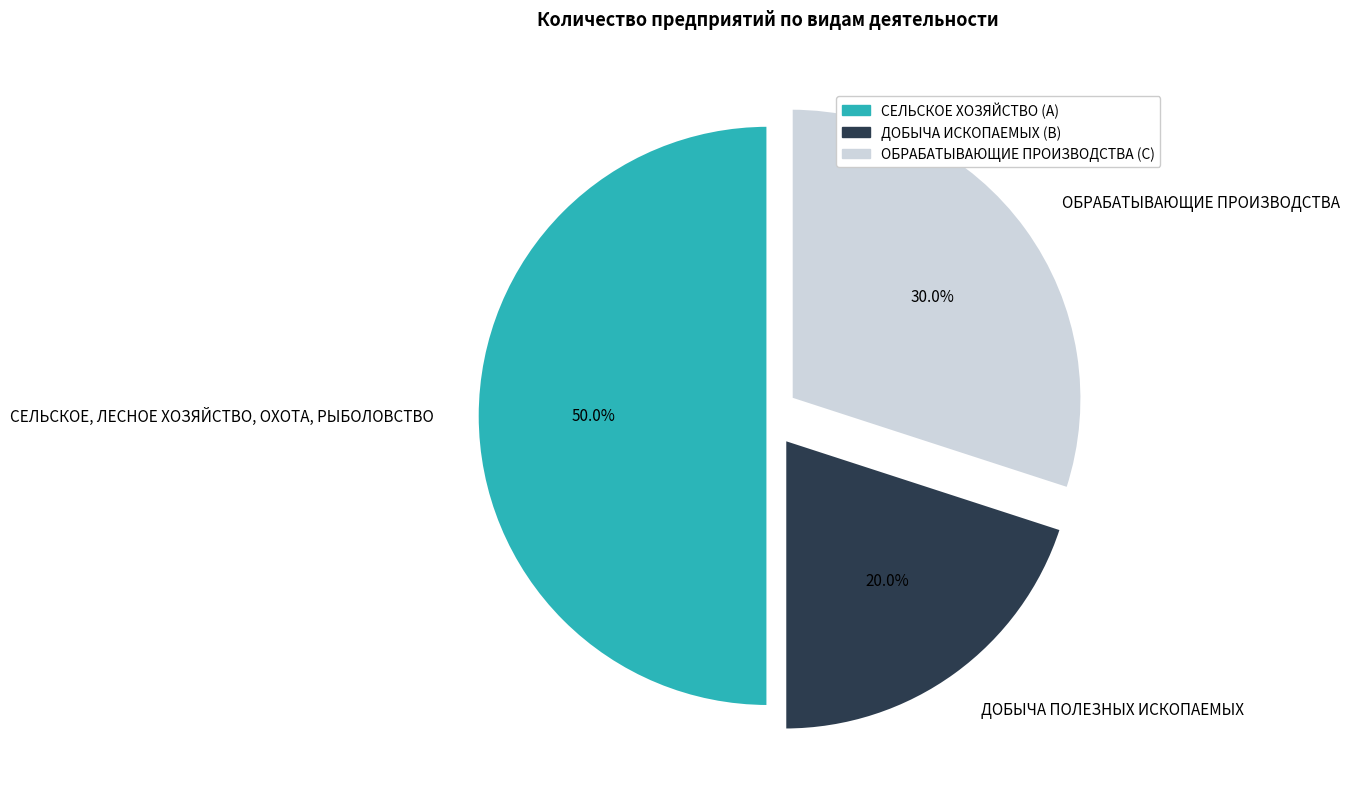

Rank the categories by value from highest to lowest.

СЕЛЬСКОЕ, ЛЕСНОЕ ХОЗЯЙСТВО, ОХОТА, РЫБОЛОВСТВО, ОБРАБАТЫВАЮЩИЕ ПРОИЗВОДСТВА, ДОБЫЧА ПОЛЕЗНЫХ ИСКОПАЕМЫХ